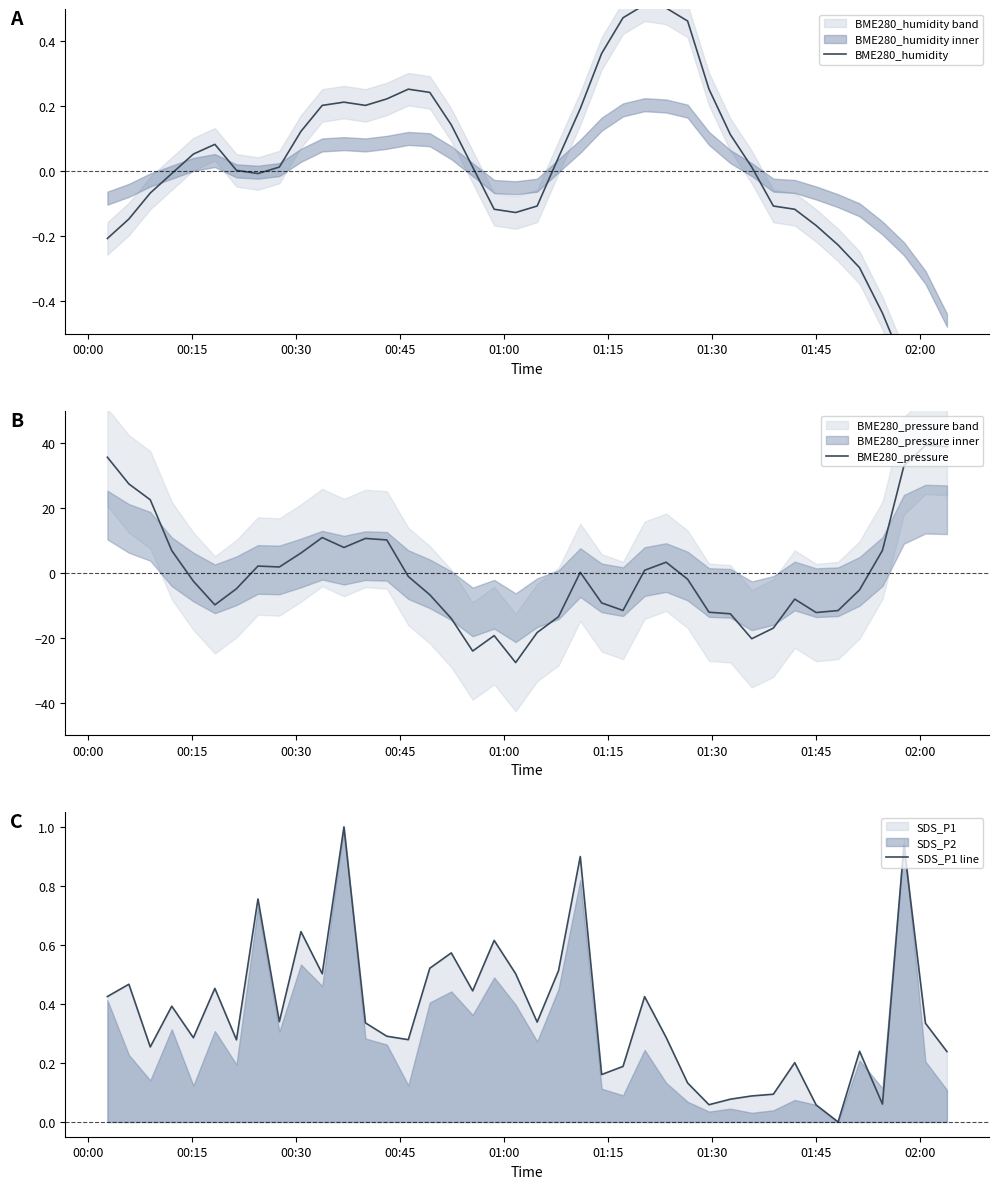

What is the highest value of the BME280_pressure series?

39.3